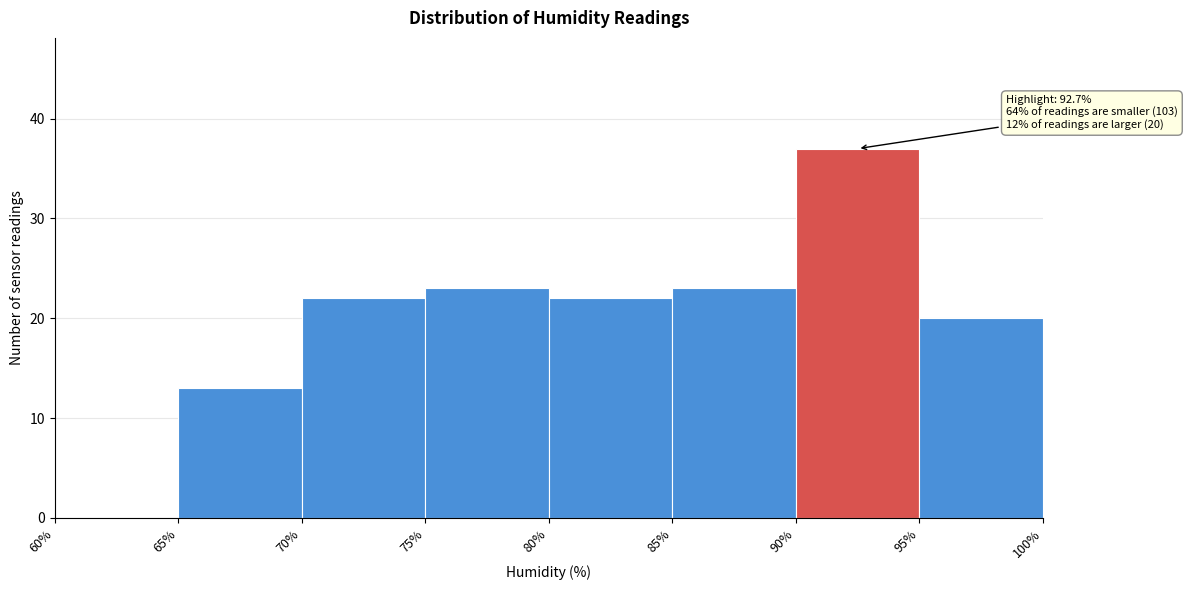

Which range on the x-axis has the tallest bar?

90% to 95%